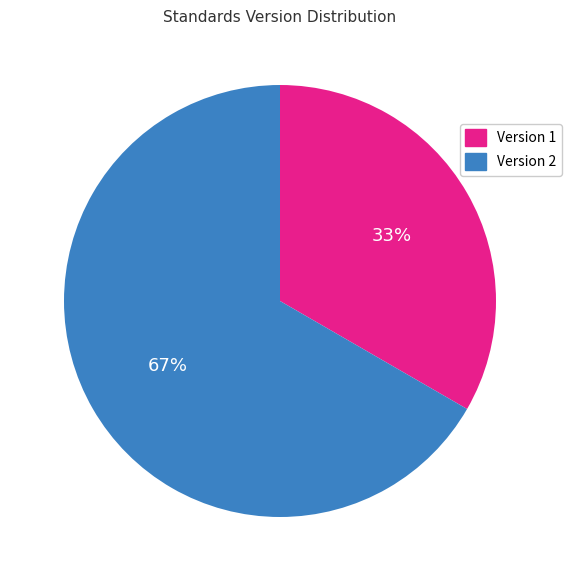

Is there any slice that represents more than half of the pie?

Yes